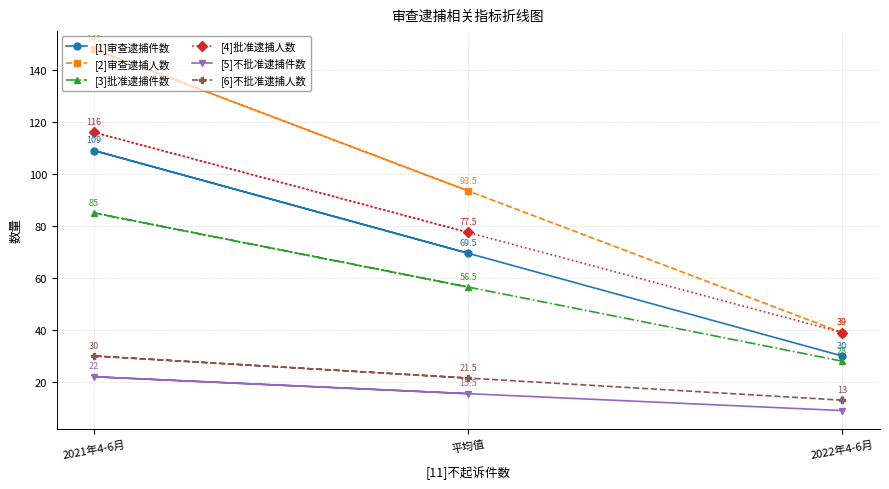

How many [1]审查逮捕件数 values are between 30 and 109?

3